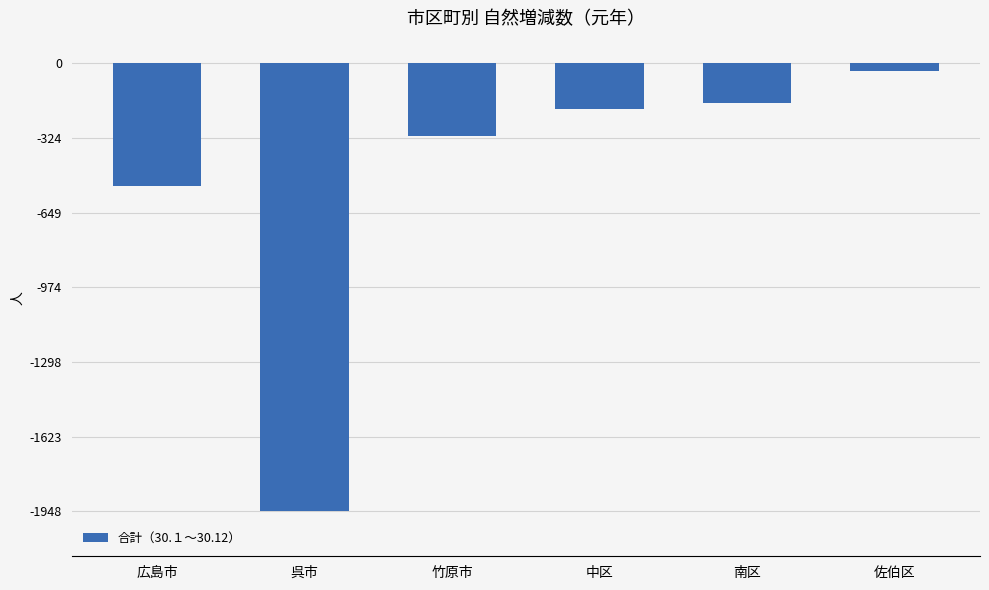

What is the change in value from 呉市 to 南区?

+1774